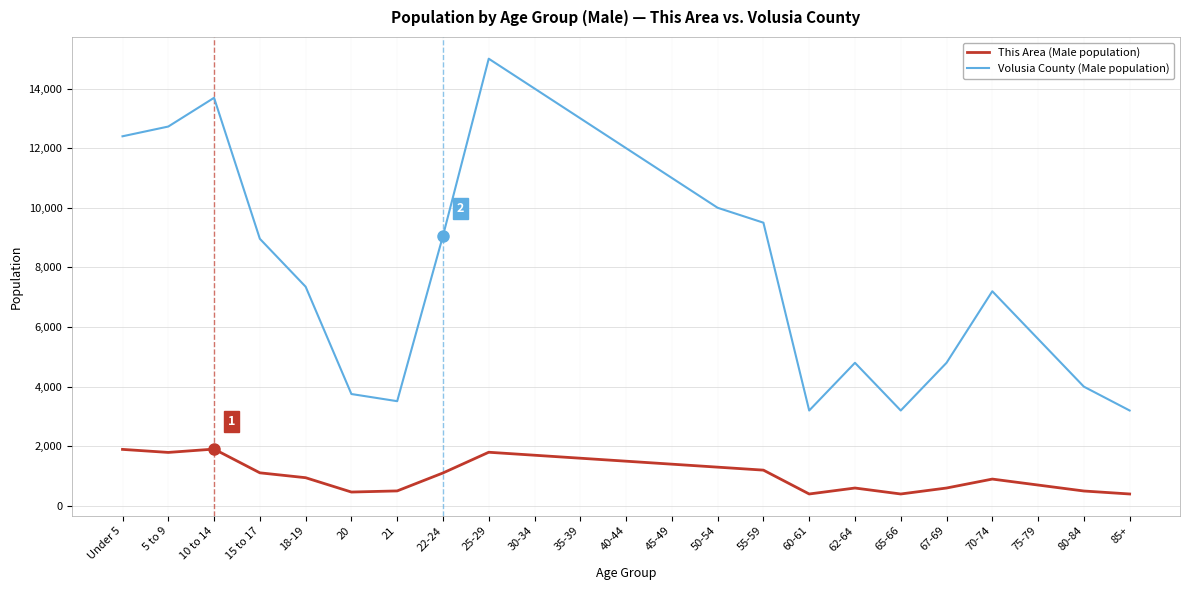

What is the highest value of the This Area (Male population) series?

1906